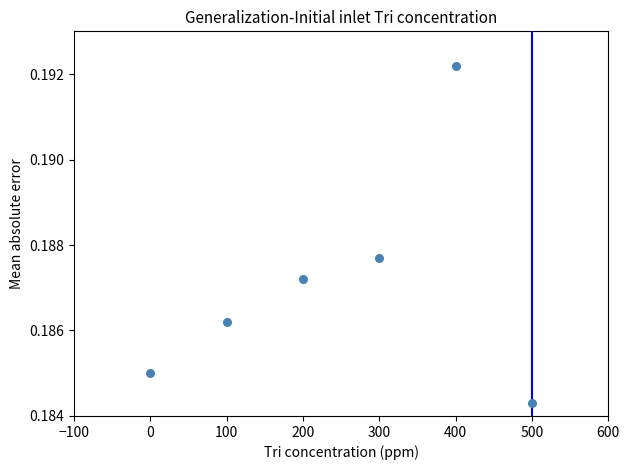

What is the range of X values (max minus min)?

500.0